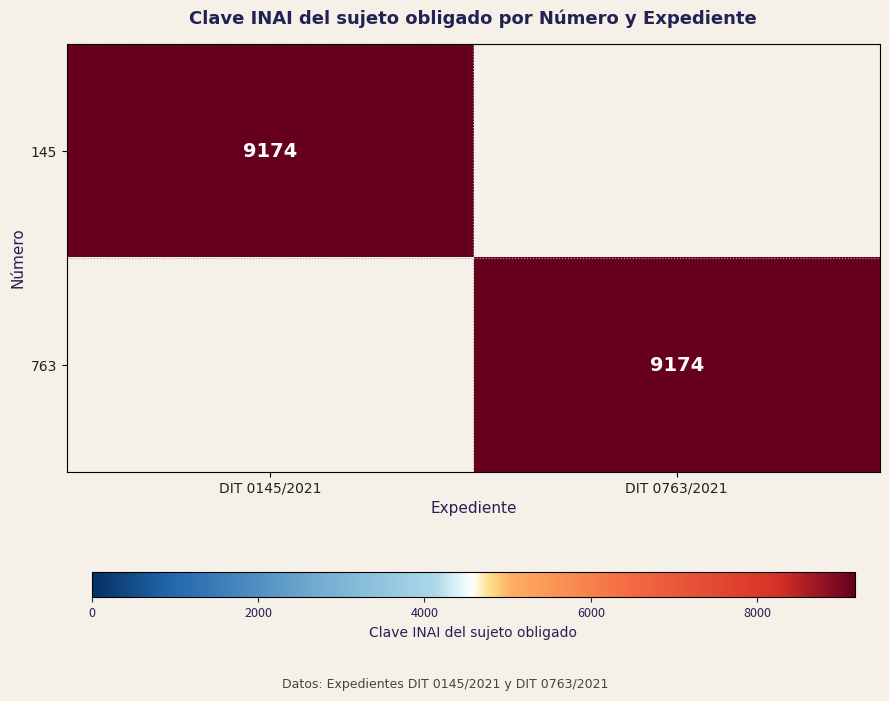

At which category does the chart reach its minimum across all series?

DIT 0763/2021